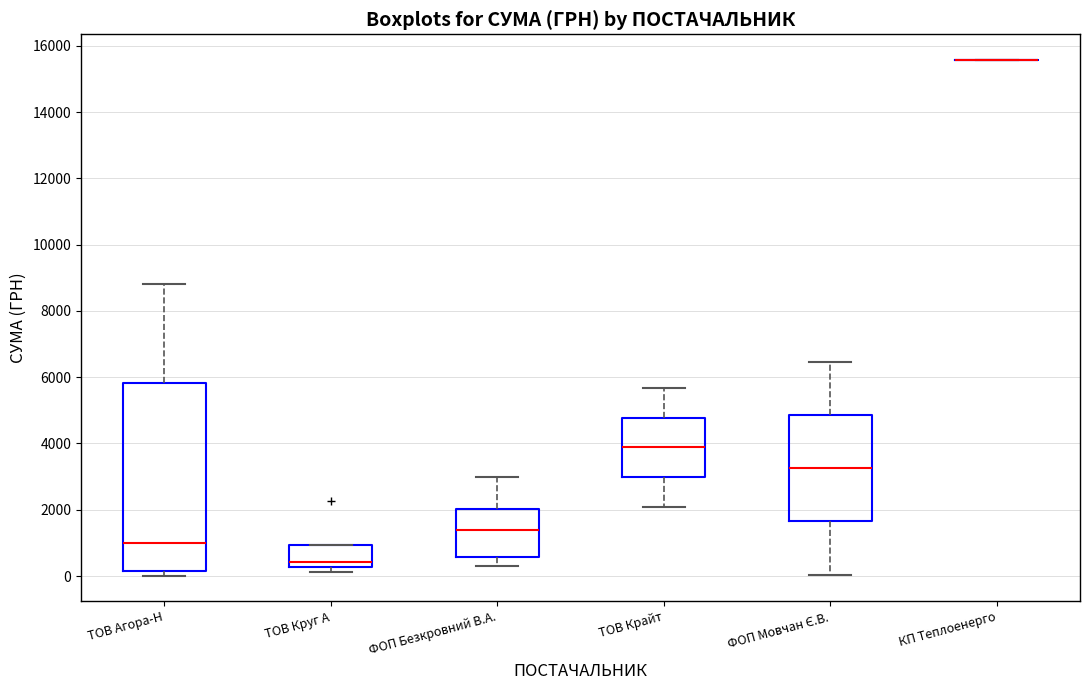

Reading left to right, transcribe this box plot: for each box, give where its median line is, the range the box spans, and where its two whiskers end, as read against the y-axis. The values are not printed on the chart, so give them approximately, as read against the axis.

ТОВ Агора-Н: median 1000, box 200 to 5800, whiskers 0 to 8800
ТОВ Круг А: median 400, box 200 to 1000, whiskers 200 (just below the box's lower edge) to 1000
ФОП Безкровний В.А.: median 1400, box 600 to 2000, whiskers 400 to 3000
ТОВ Крайт: median 3800, box 3000 to 4800, whiskers 2000 to 5600
ФОП Мовчан Є.В.: median 3200, box 1600 to 4800, whiskers 0 to 6400
КП Теплоенерго: box collapsed to a line at 15600, whiskers 15600 to 15600